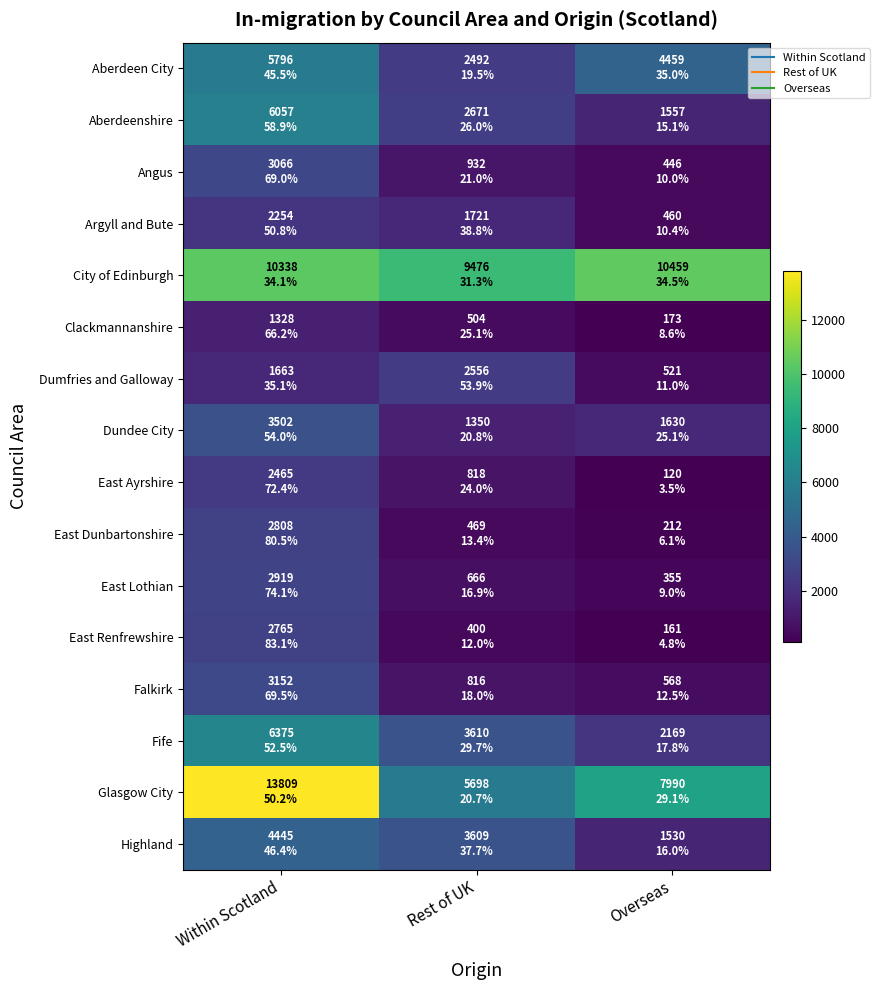

Reading left to right, extract all data points from this chart.

Aberdeen City: Within Scotland=5796	Rest of UK=2492	Overseas=4459
Aberdeenshire: Within Scotland=6057	Rest of UK=2671	Overseas=1557
Angus: Within Scotland=3066	Rest of UK=932	Overseas=446
Argyll and Bute: Within Scotland=2254	Rest of UK=1721	Overseas=460
City of Edinburgh: Within Scotland=10338	Rest of UK=9476	Overseas=10459
Clackmannanshire: Within Scotland=1328	Rest of UK=504	Overseas=173
Dumfries and Galloway: Within Scotland=1663	Rest of UK=2556	Overseas=521
Dundee City: Within Scotland=3502	Rest of UK=1350	Overseas=1630
East Ayrshire: Within Scotland=2465	Rest of UK=818	Overseas=120
East Dunbartonshire: Within Scotland=2808	Rest of UK=469	Overseas=212
East Lothian: Within Scotland=2919	Rest of UK=666	Overseas=355
East Renfrewshire: Within Scotland=2765	Rest of UK=400	Overseas=161
Falkirk: Within Scotland=3152	Rest of UK=816	Overseas=568
Fife: Within Scotland=6375	Rest of UK=3610	Overseas=2169
Glasgow City: Within Scotland=13809	Rest of UK=5698	Overseas=7990
Highland: Within Scotland=4445	Rest of UK=3609	Overseas=1530